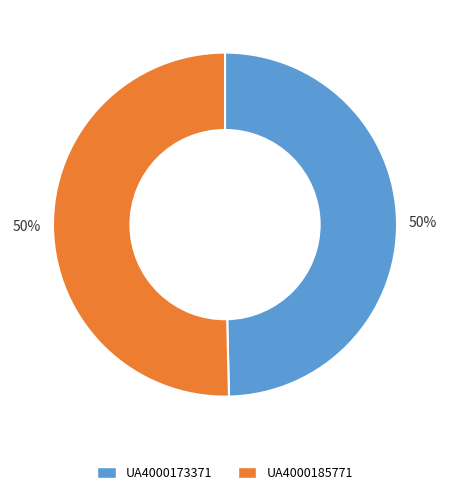

How many segments does this pie chart have?

2